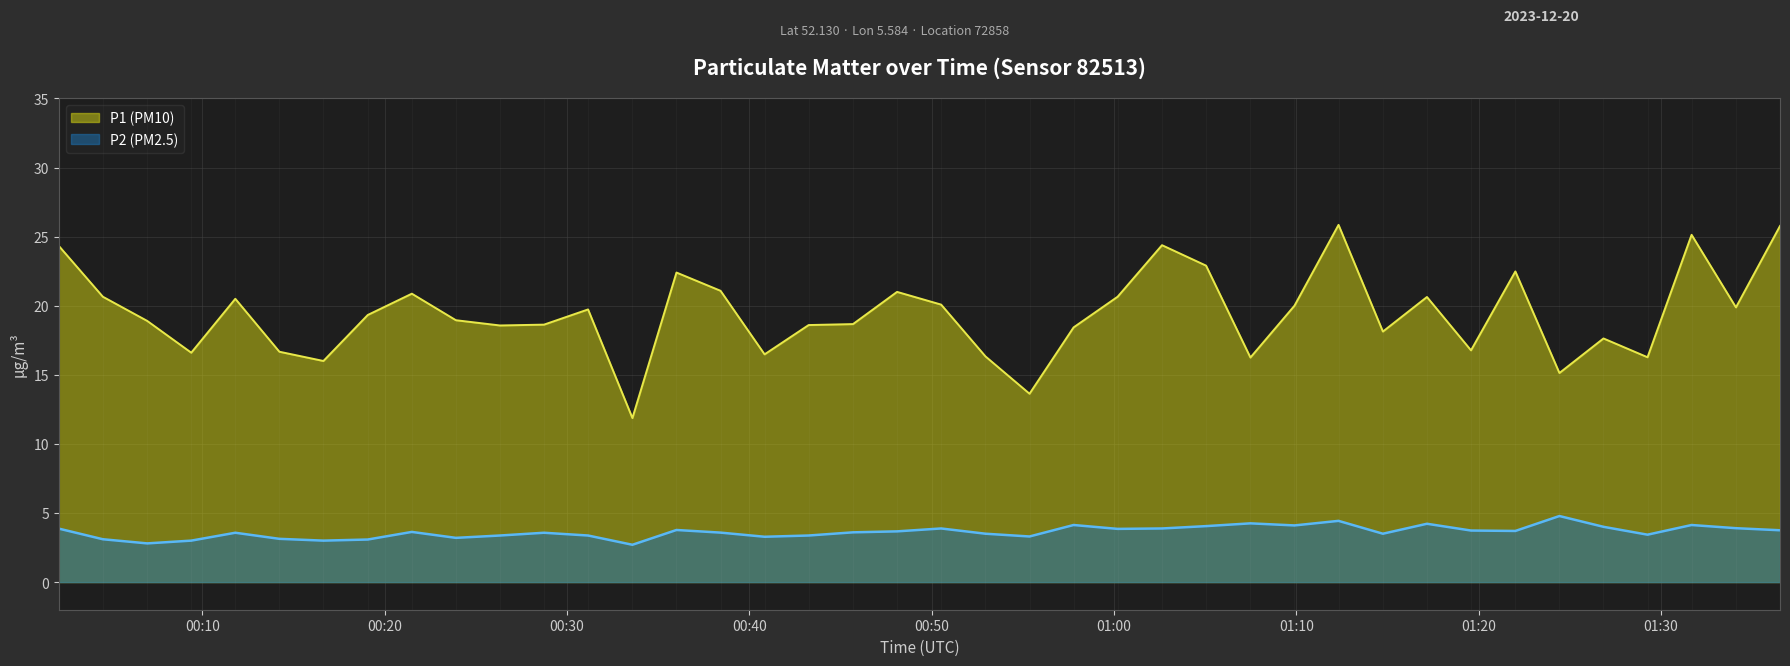

List the series in order of their overall mean, lowest first.

P2 (PM2.5), P1 (PM10)